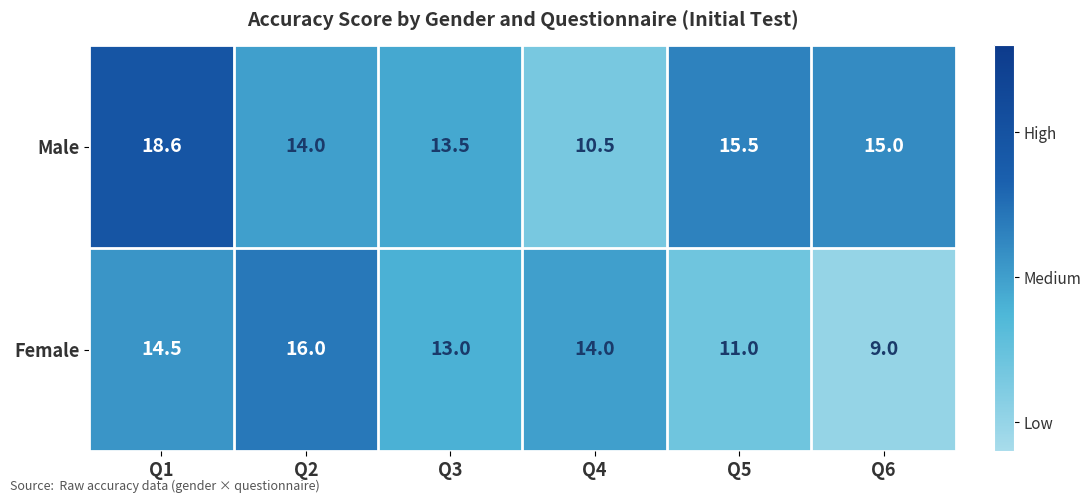

Rank the series by their average value, from highest to lowest.

Male, Female